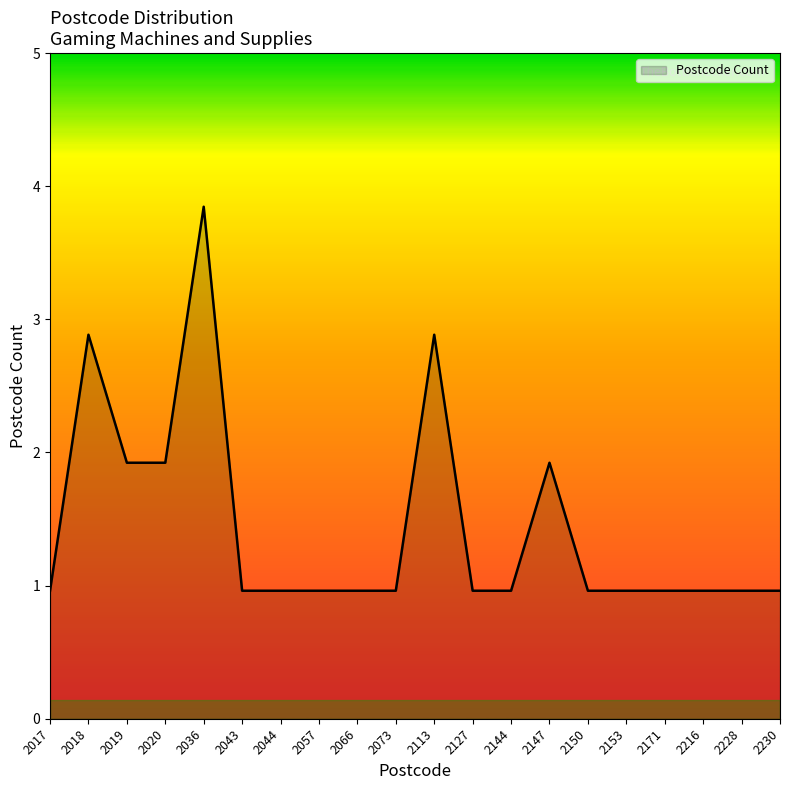

Reading left to right, what are all the values shown in this chart?

1	3	2	2	4	1	1	1	1	1	3	1	1	2	1	1	1	1	1	1